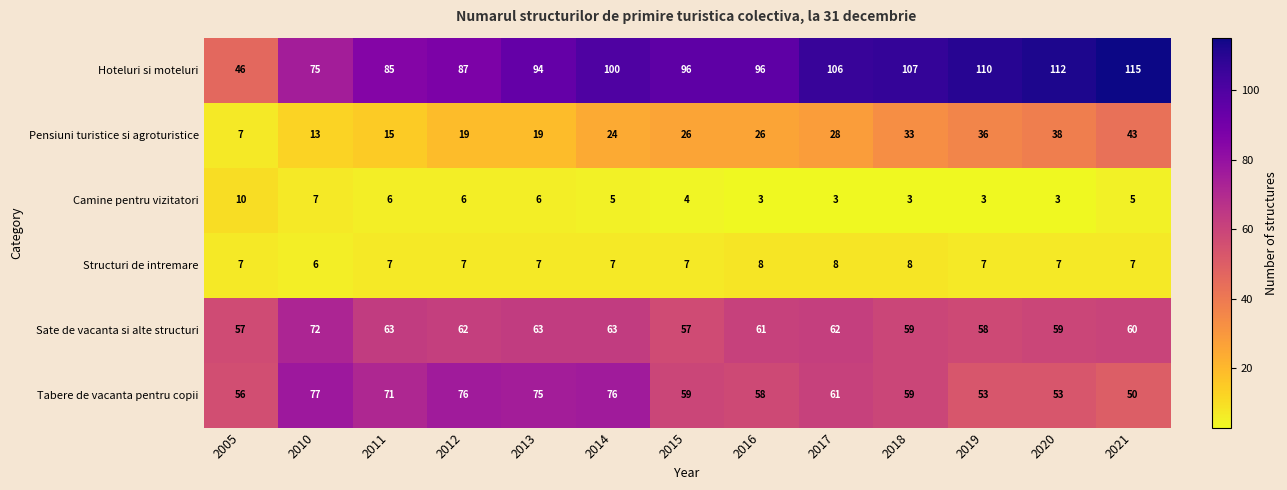

What is the difference between the highest and lowest values at 2018?

104